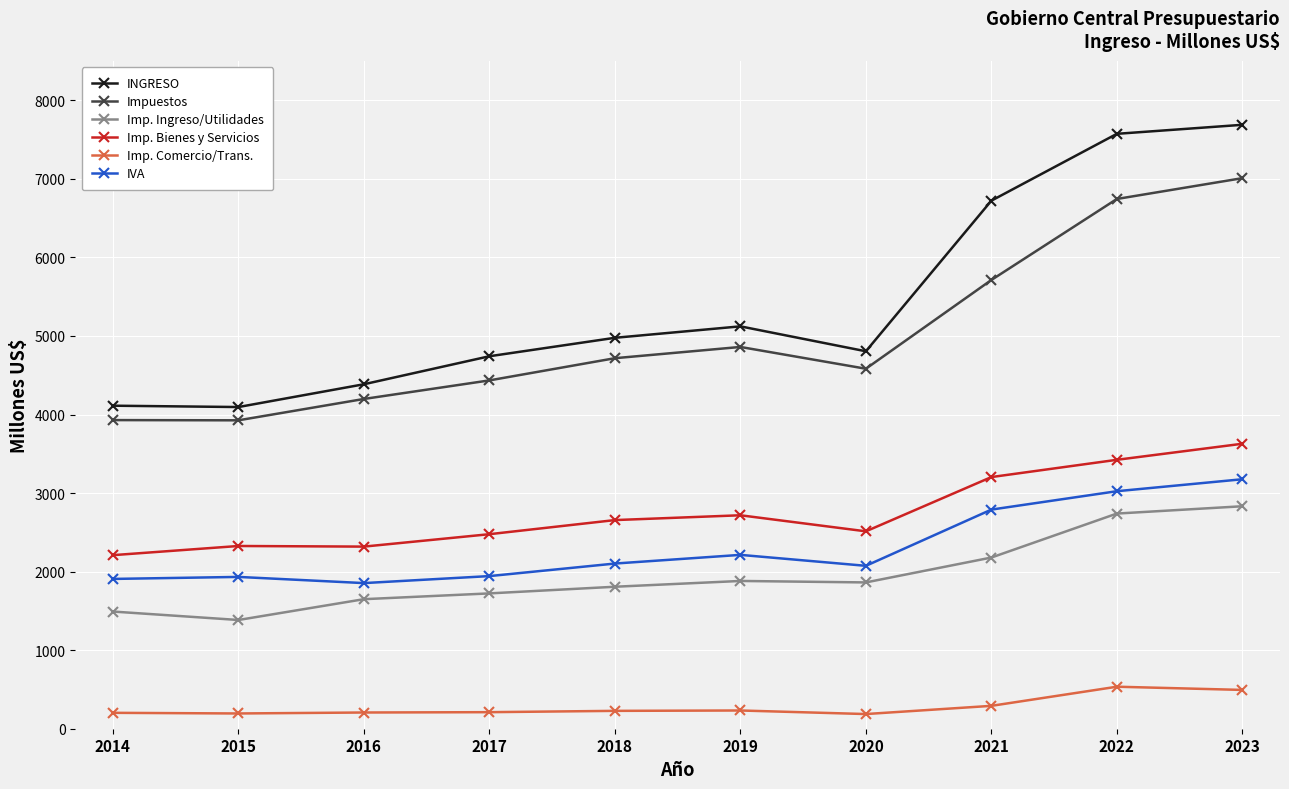

At which category does INGRESO reach its first local peak?

2019